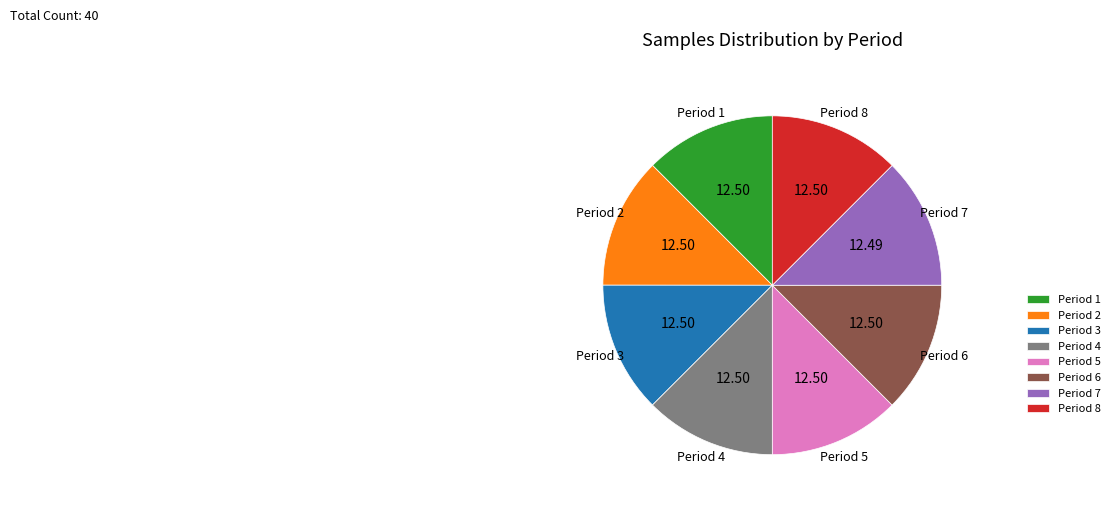

Does Period 2 represent more than half of the total?

No